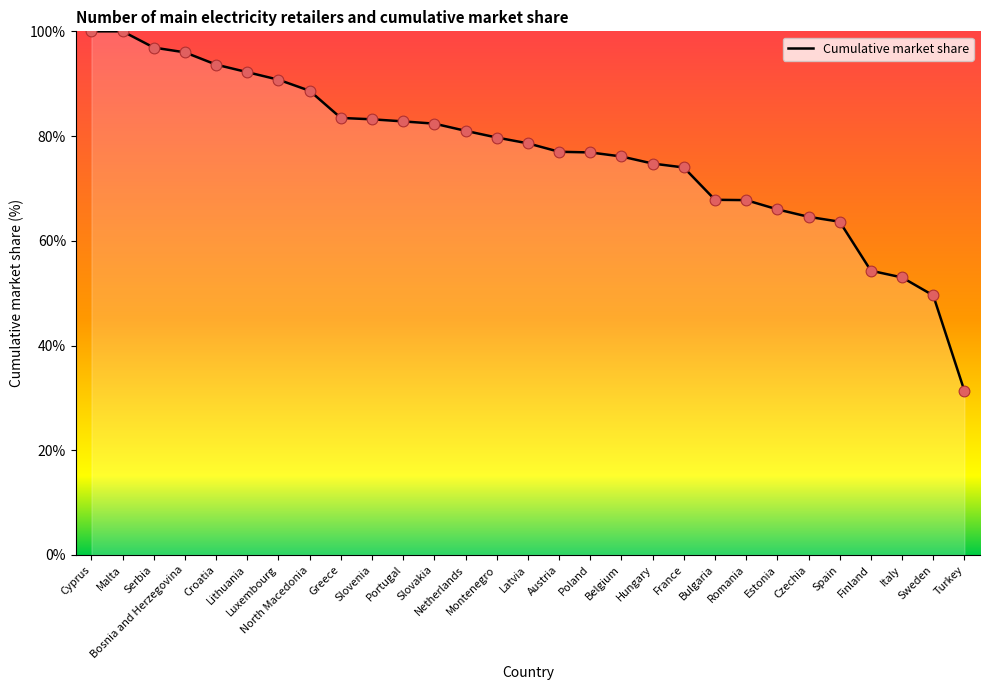

What is the change in value from Croatia to Greece?

-10.2